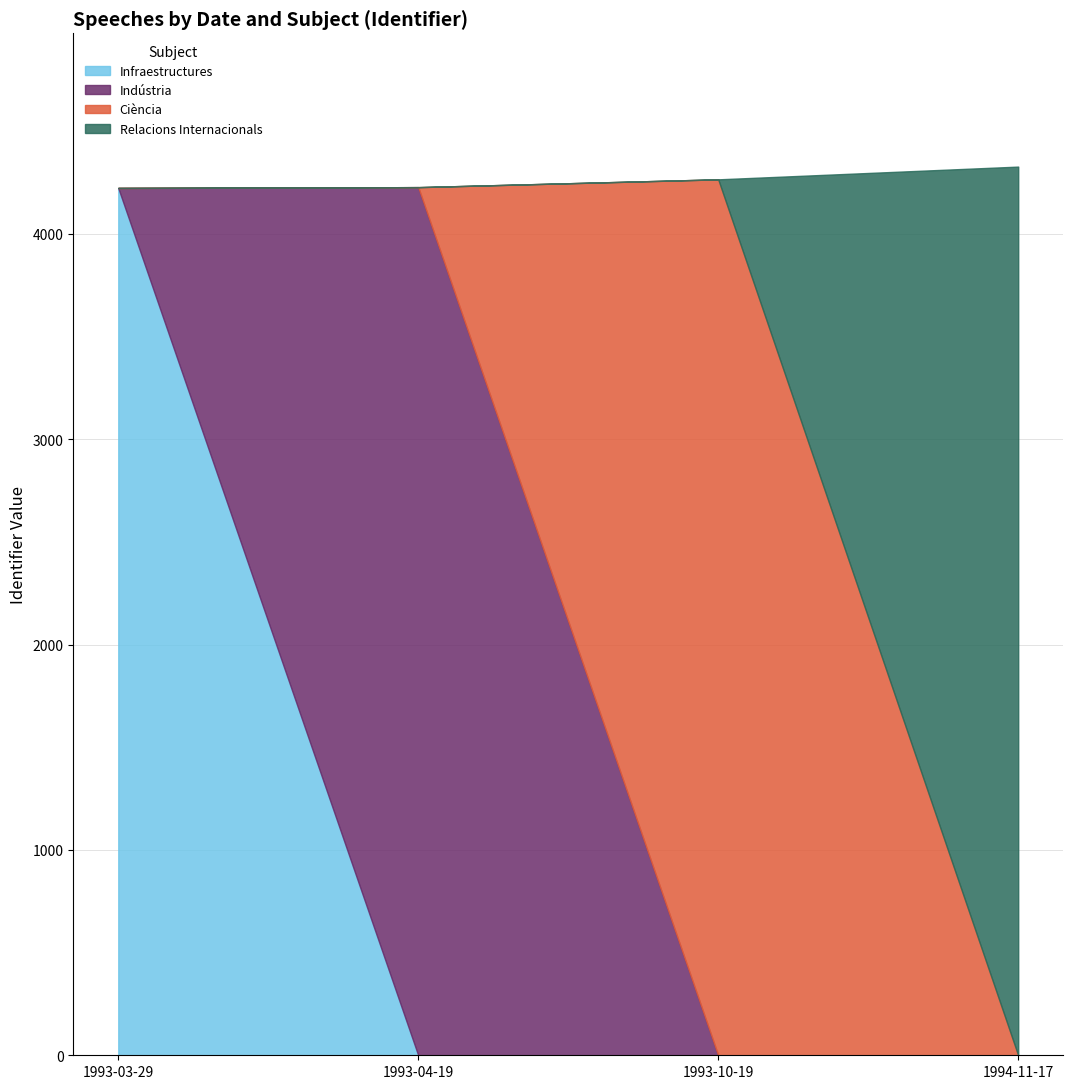

True or false: the data shows 1551 at 1994-11-17.

False